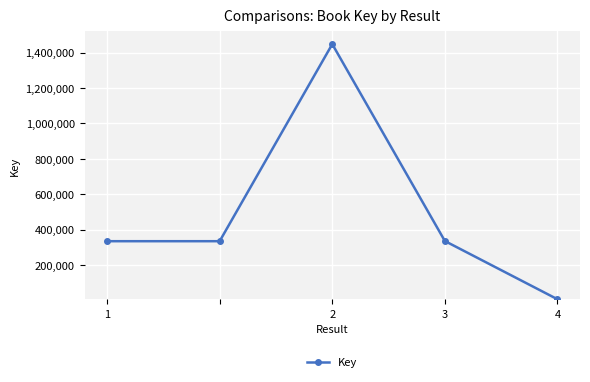

What is the difference between the maximum and minimum values?

1441392